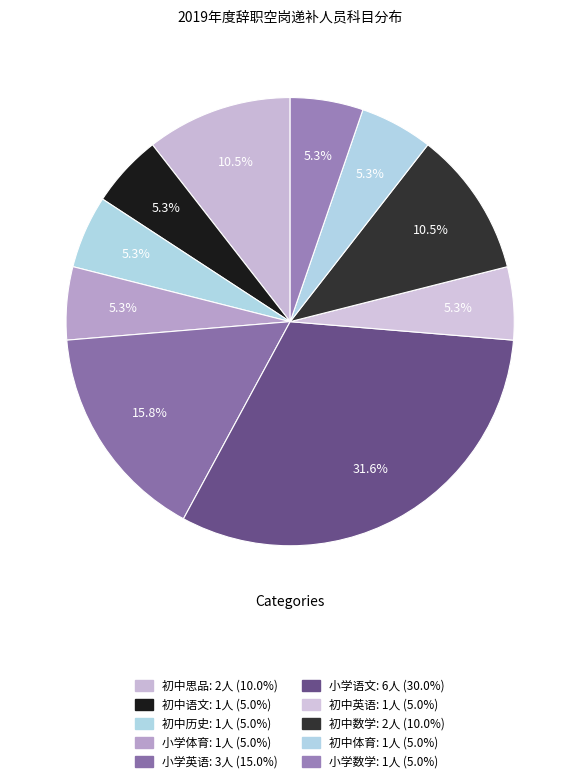

Count the number of slices in the pie.

10